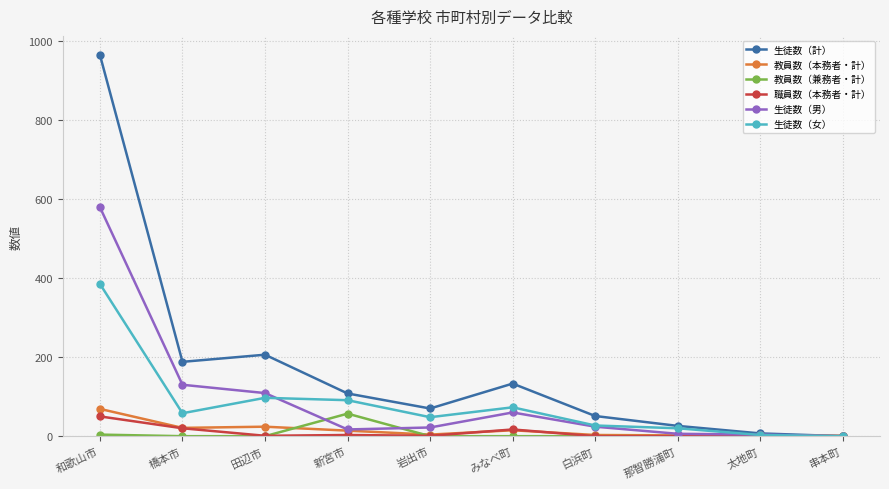

What position from the left is みなべ町?

6